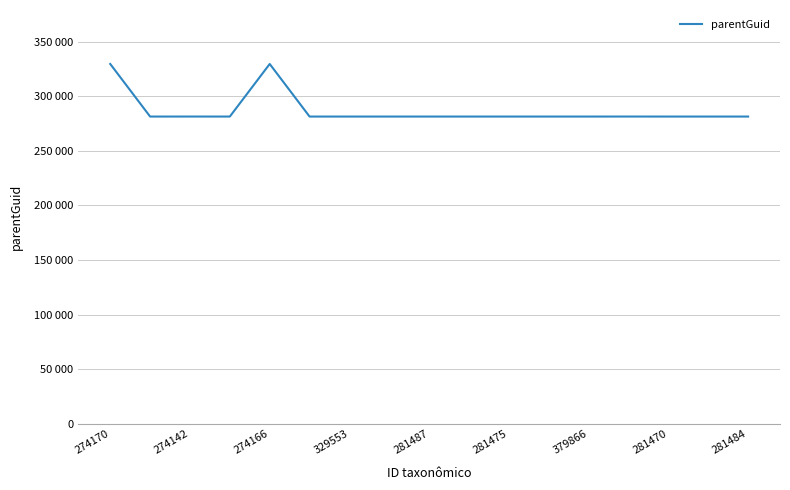

Is this an area chart (filled region under the line)?

No